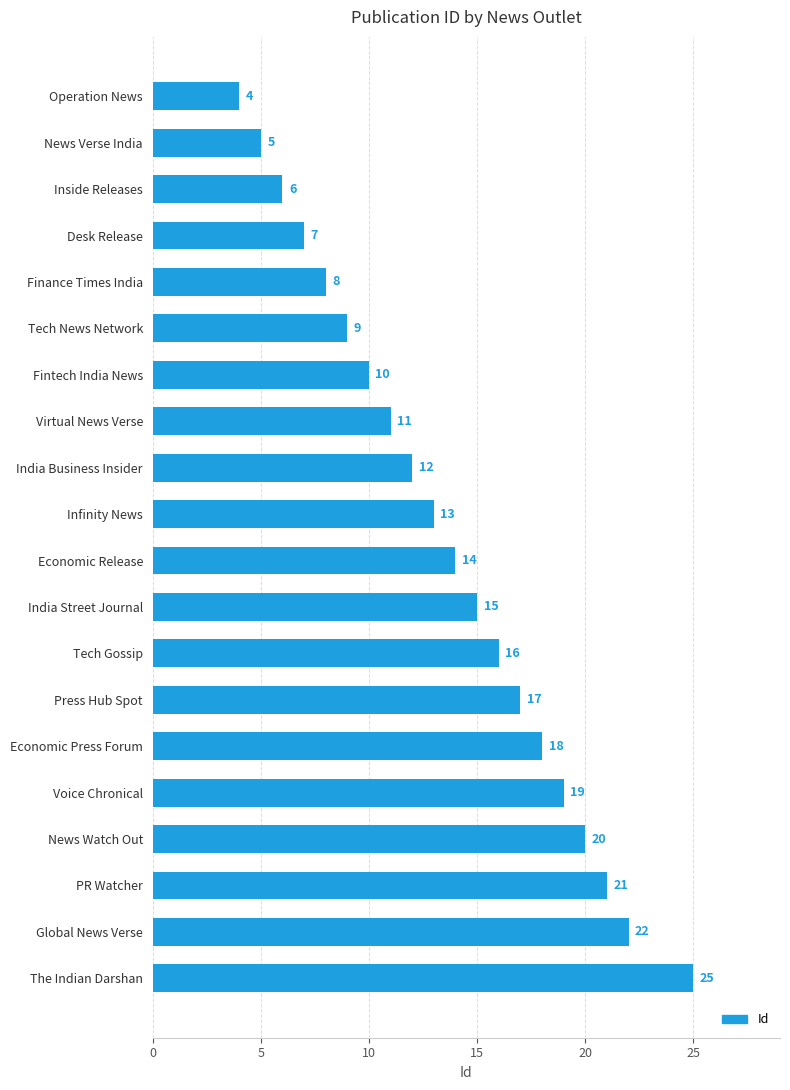

At which label is the value closest to 14?

Economic Release